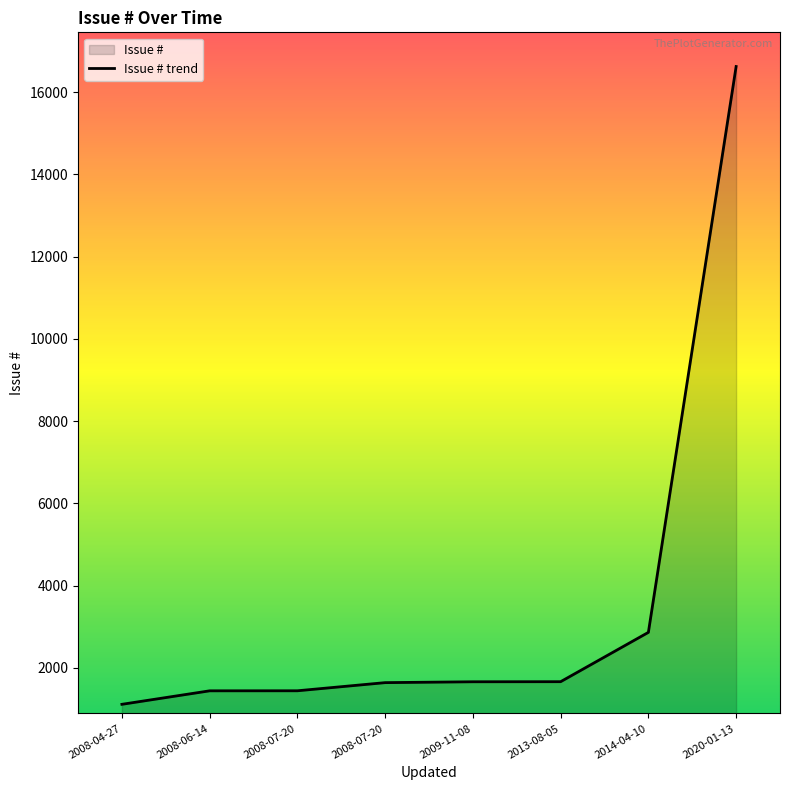

What is the difference between the second highest and minimum values?

1749